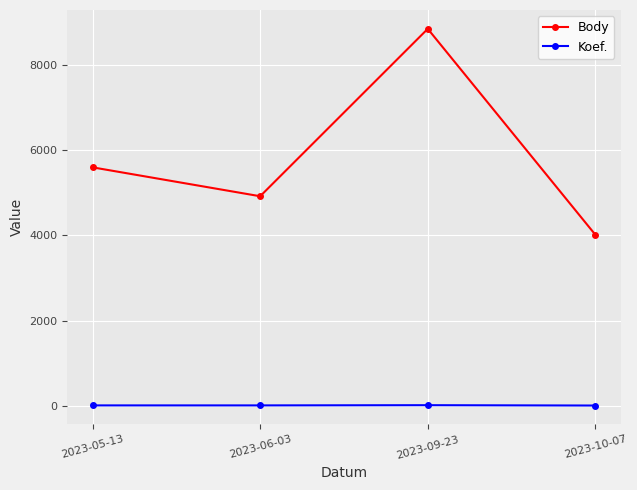

At how many categories does at least one series exceed 2329?

4